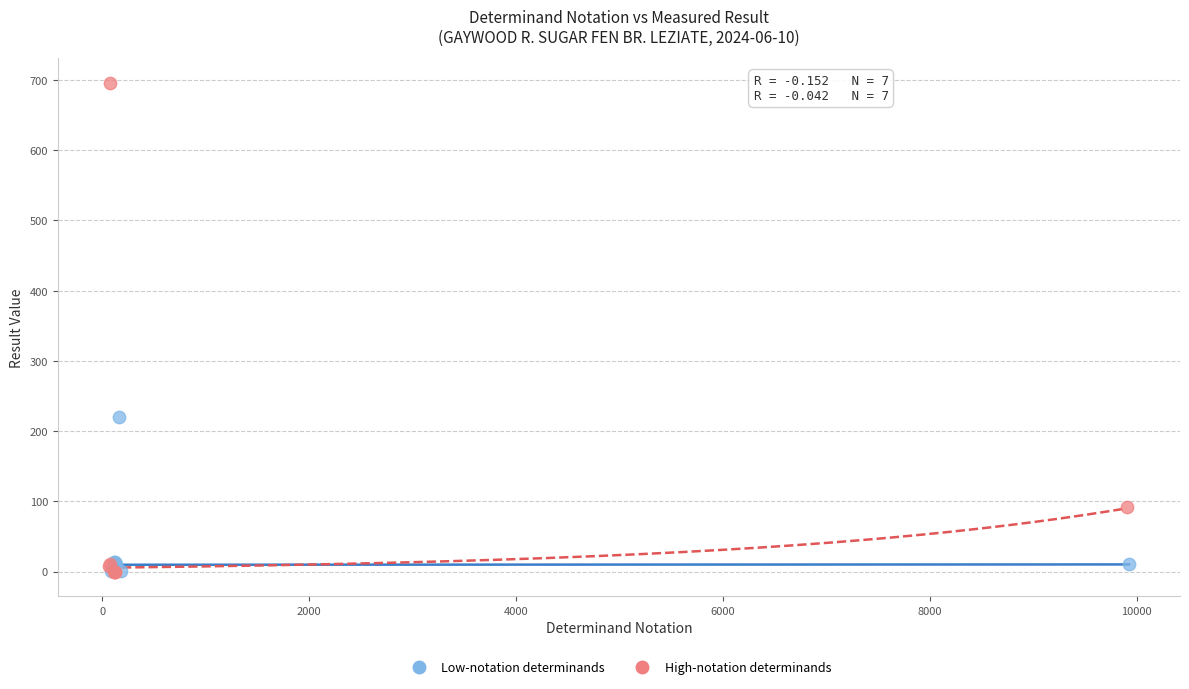

Which series contains the highest Y value?

High-notation determinands